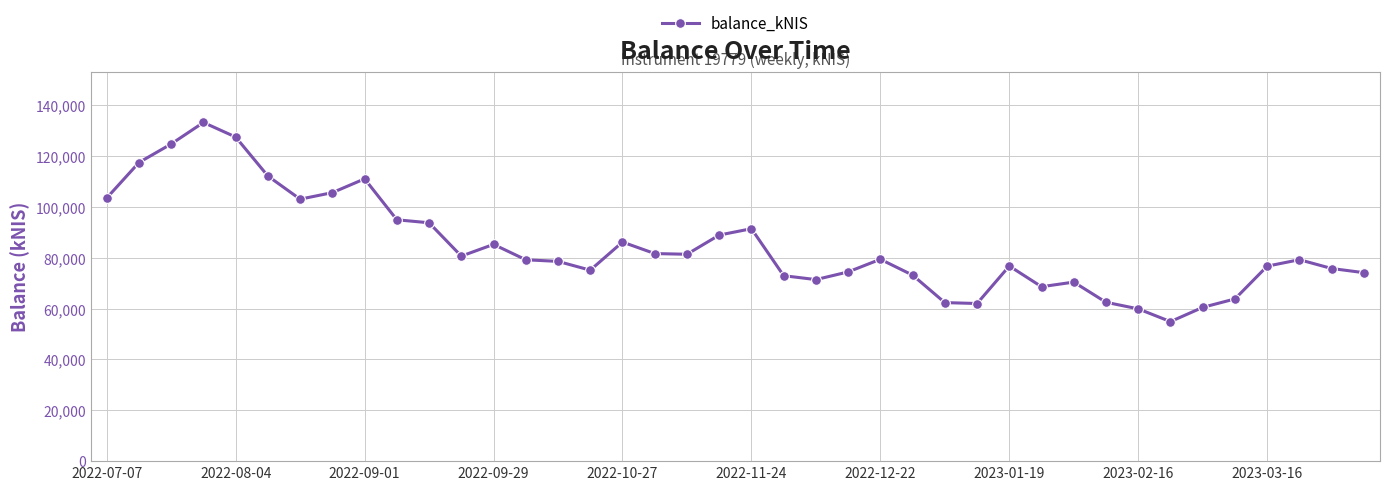

What is the minimum value shown in the chart?

54850.3